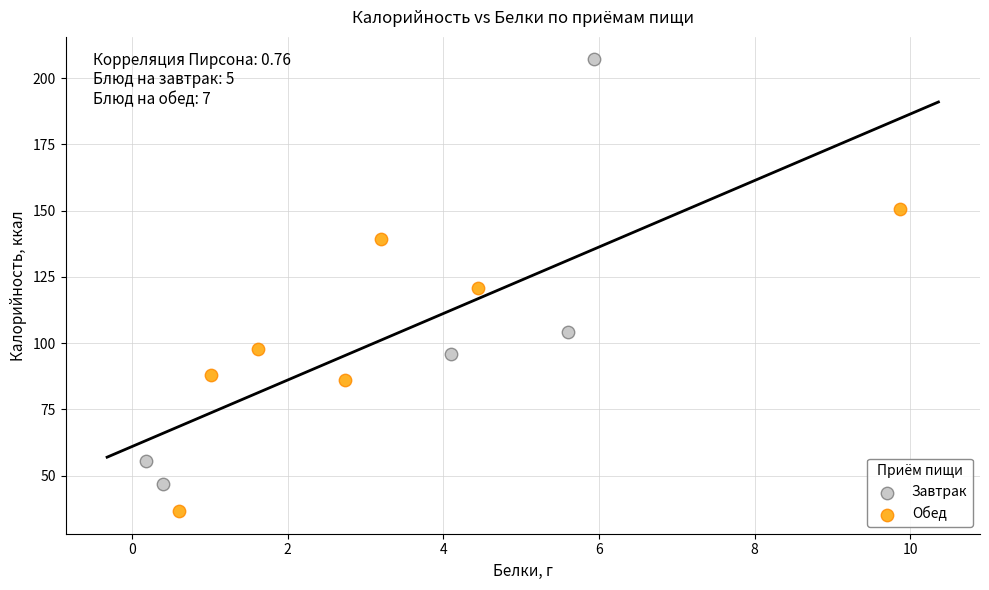

Which series contains the highest Y value?

Завтрак